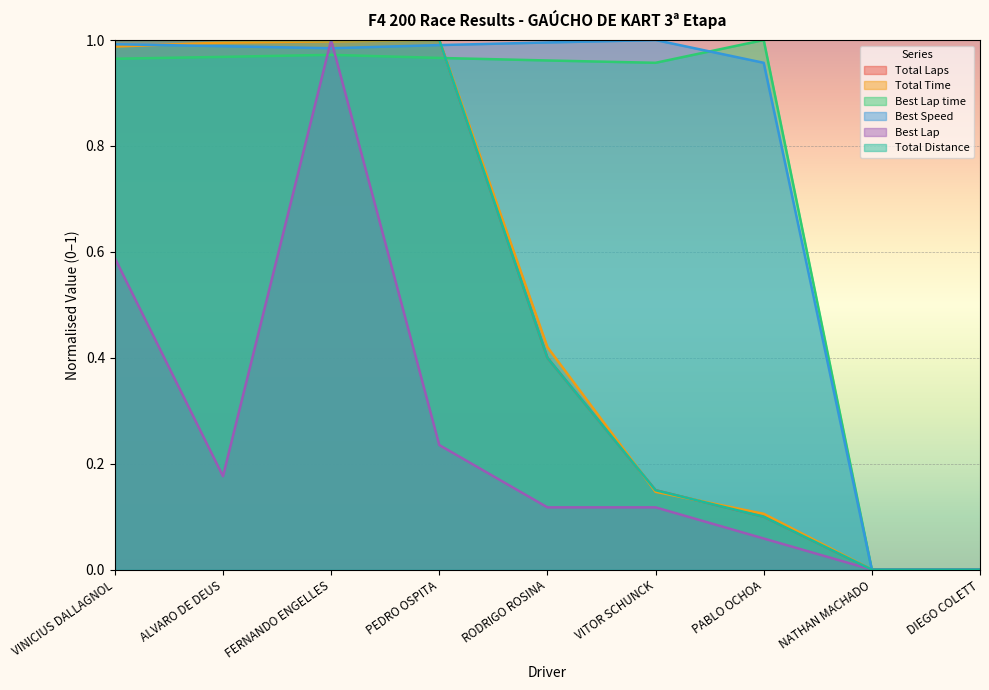

Where is the first local maximum for Best Lap time?

FERNANDO ENGELLES